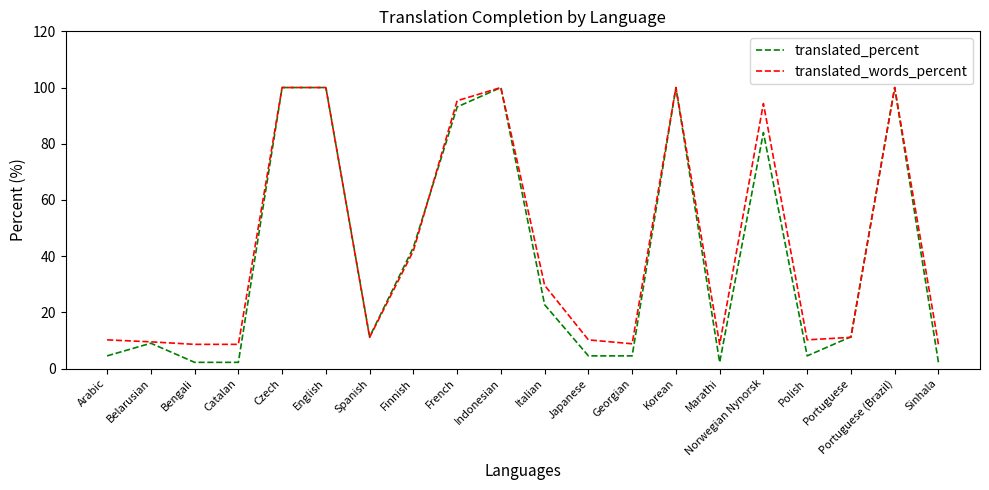

Does the chart have visible grid lines?

No